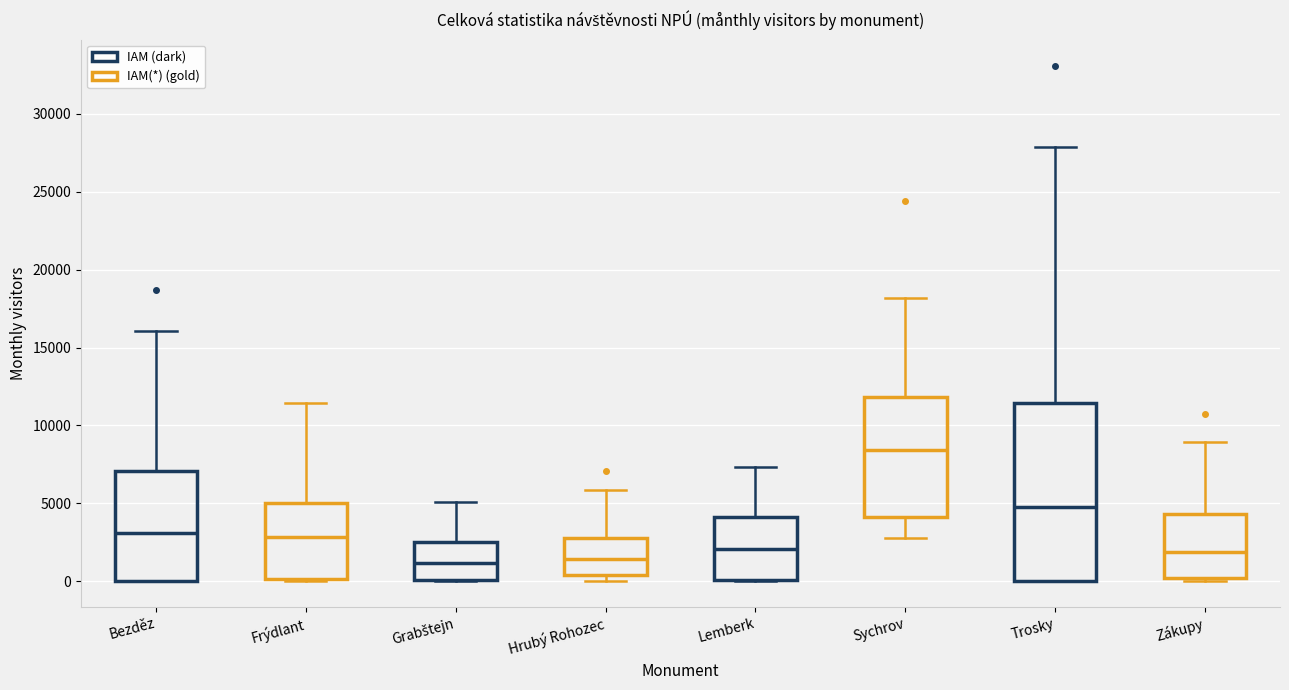

Where does the upper whisker of the box for Hrubý Rohozec end on the y-axis? The values are not printed on the chart, so give them approximately, as read against the axis.

6000